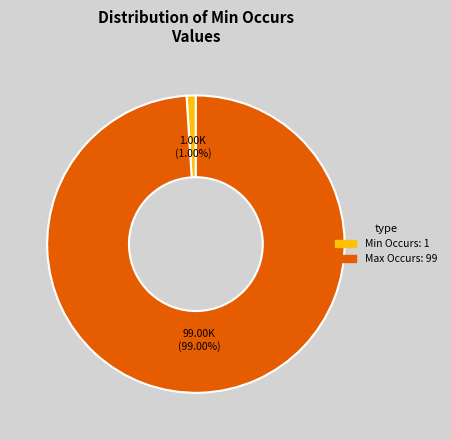

Does any single category account for the majority?

Yes